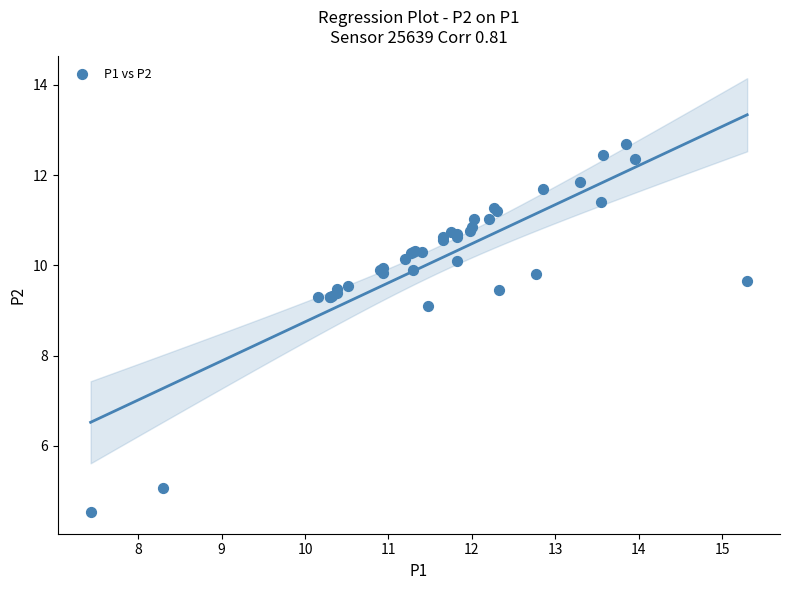

What Y value in the scatter plot is closest to 8?

9.1